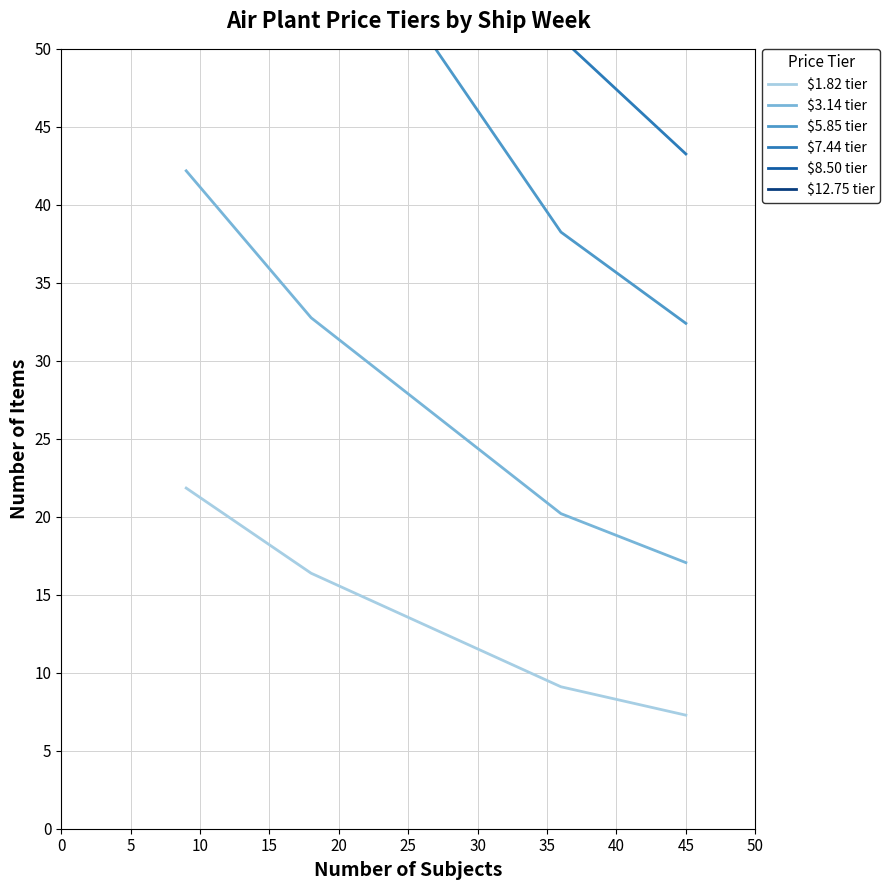

True or false: $8.50 tier and $3.14 tier intersect in this chart.

False